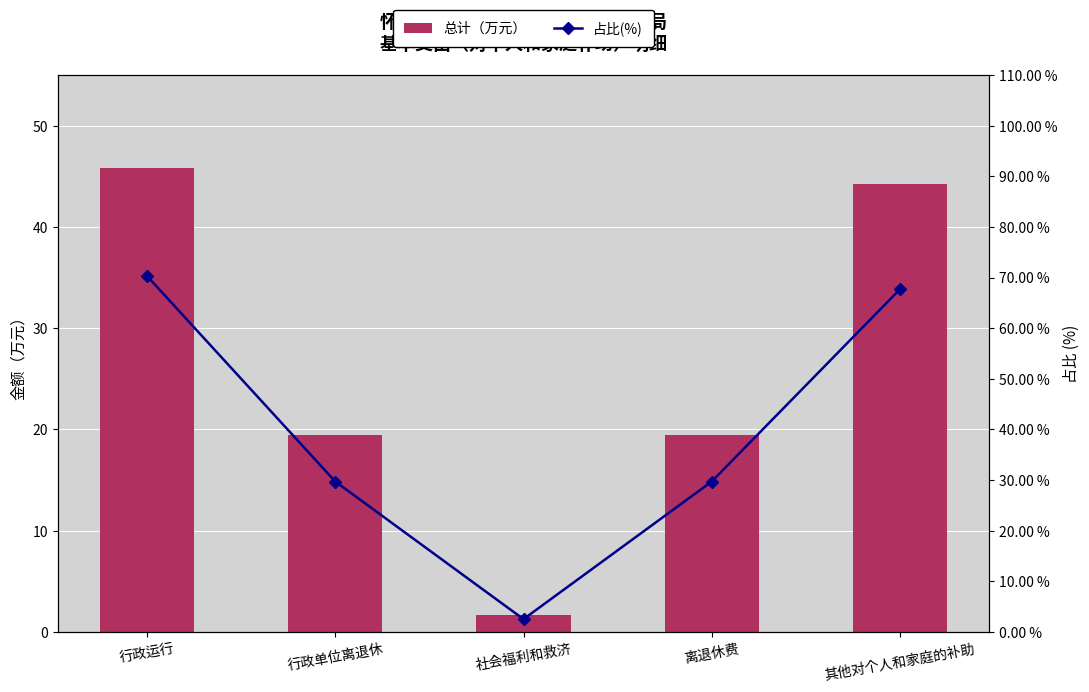

Which label corresponds to the largest value in the chart?

行政运行